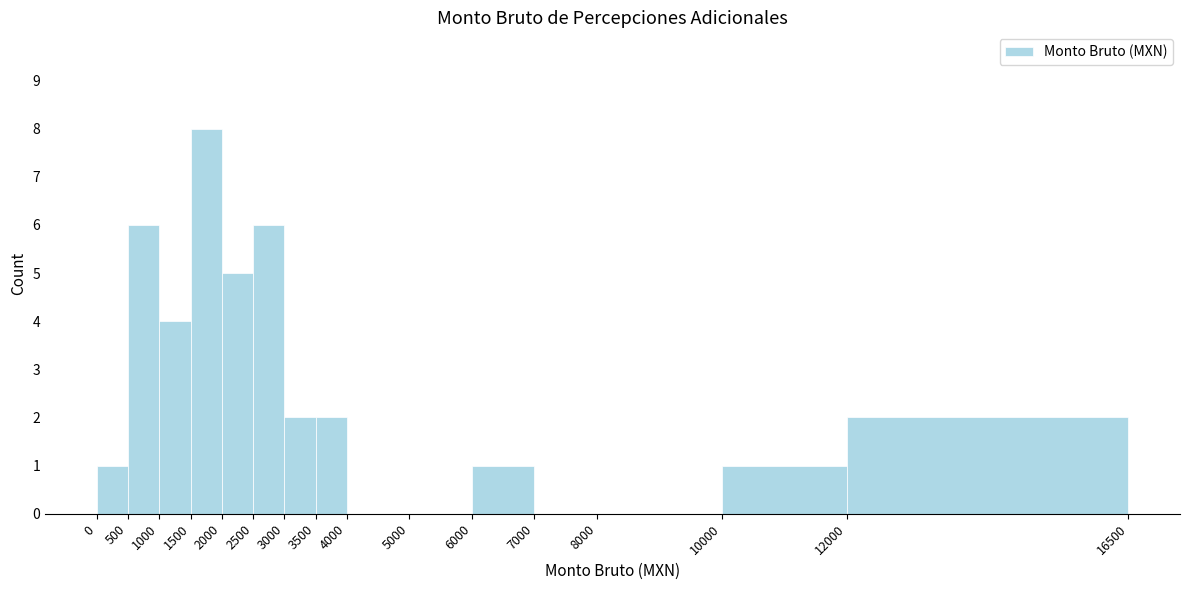

Reading left to right, list every bar in this chart as the range it spans on the x-axis followed by its height. The values are not printed on the chart, so give them approximately, as read against the axis.

0 to 500: 1
500 to 1000: 6
1000 to 1500: 4
1500 to 2000: 8
2000 to 2500: 5
2500 to 3000: 6
3000 to 3500: 2
3500 to 4000: 2
4000 to 5000: 0
5000 to 6000: 0
6000 to 7000: 1
7000 to 8000: 0
8000 to 10000: 0
10000 to 12000: 1
12000 to 16500: 2